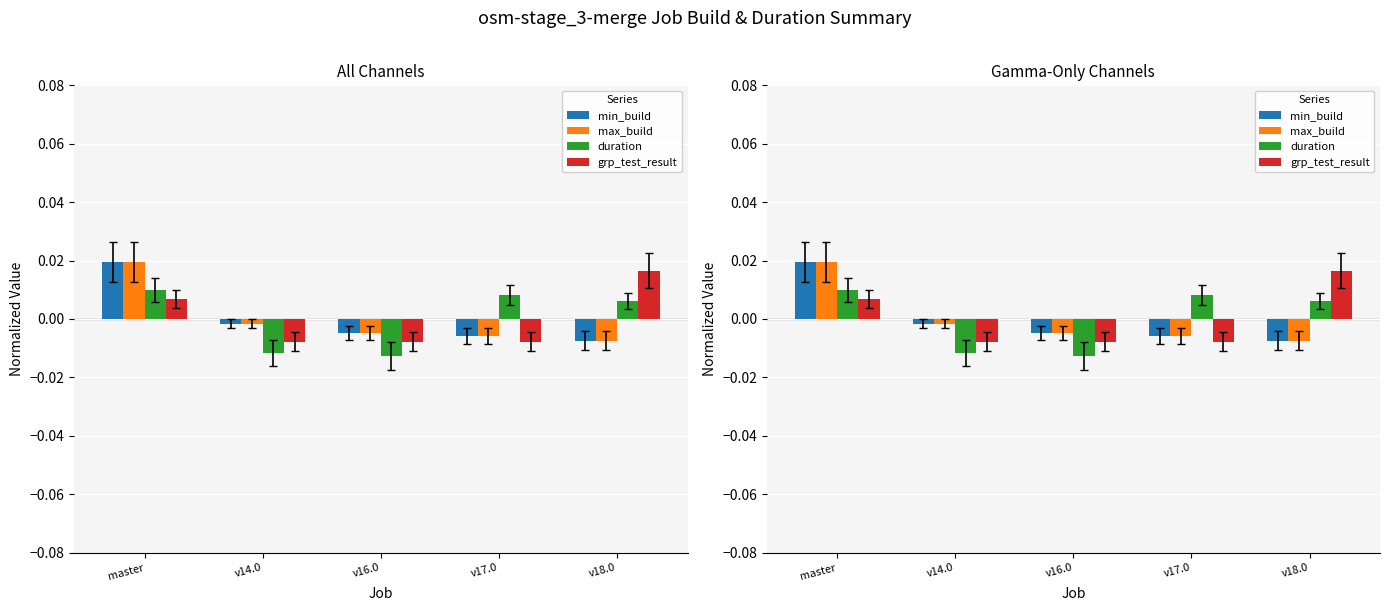

At which category is the sum across all series the highest?

master